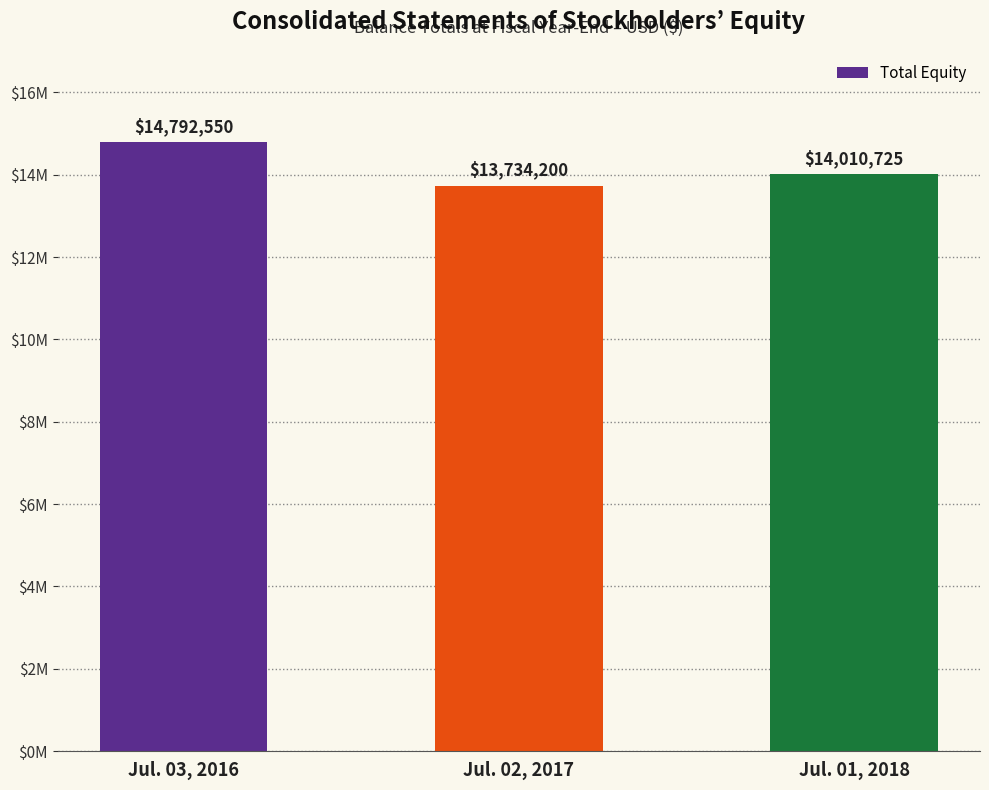

Are the bars horizontal?

No